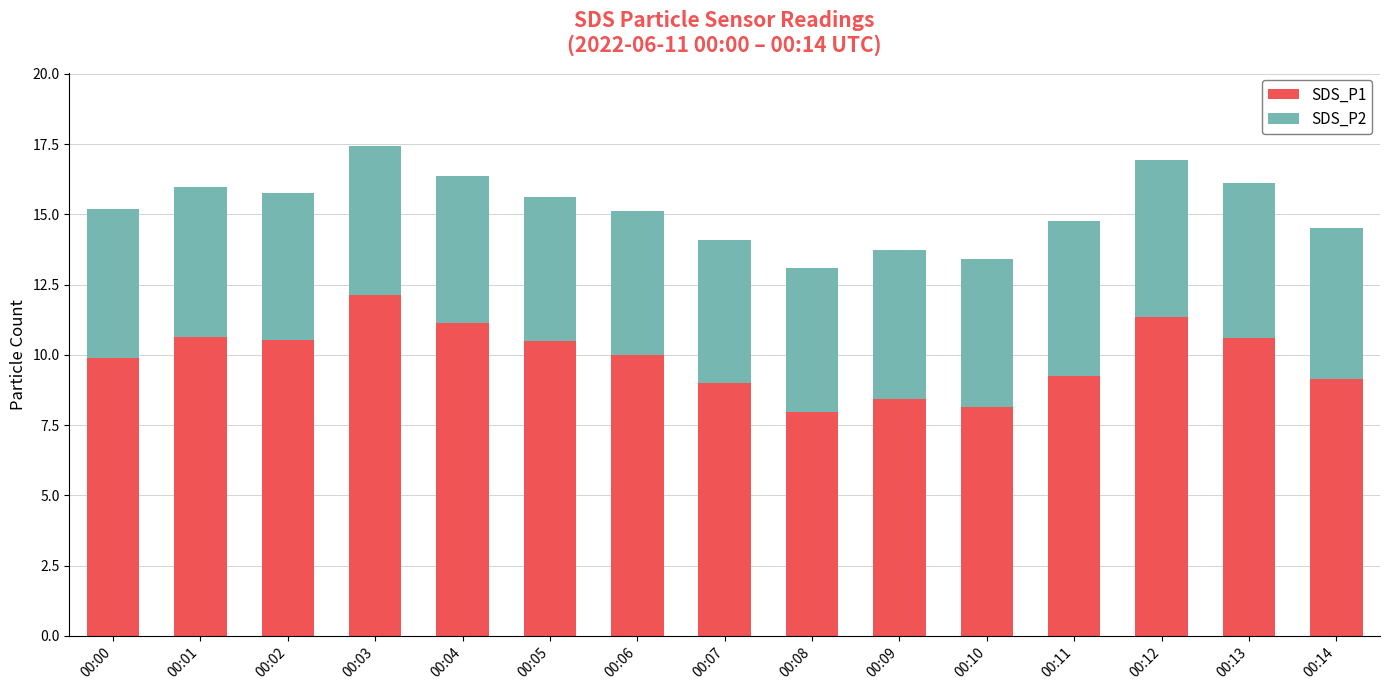

Does the chart contain any negative values?

No